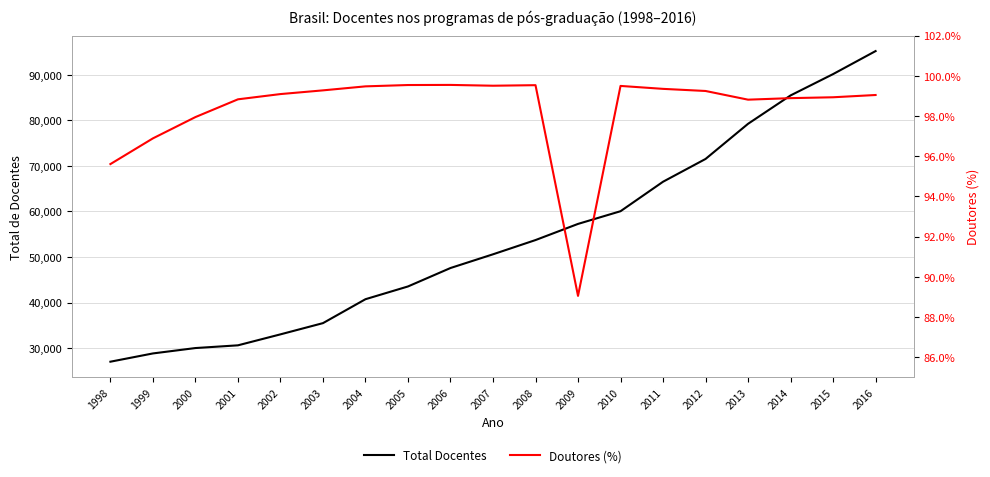

Which category has the lowest value in the Doutores (%) series?

2009